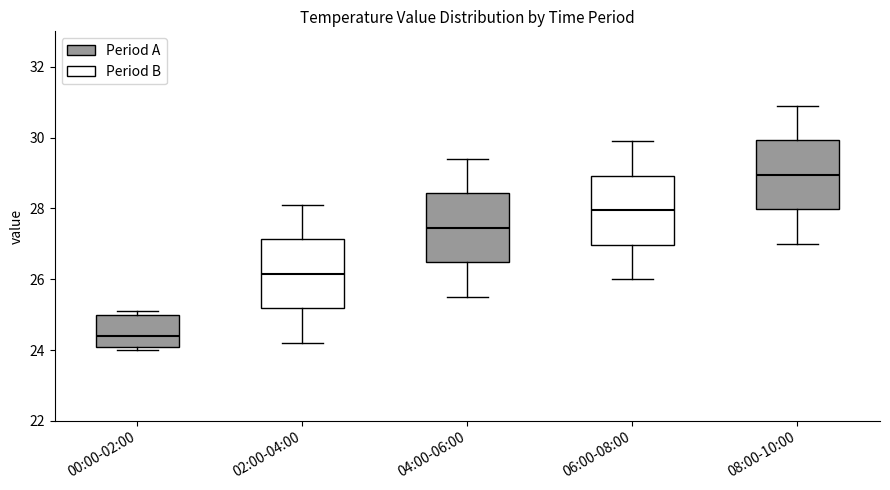

Which box has the lowest median line?

00:00-02:00